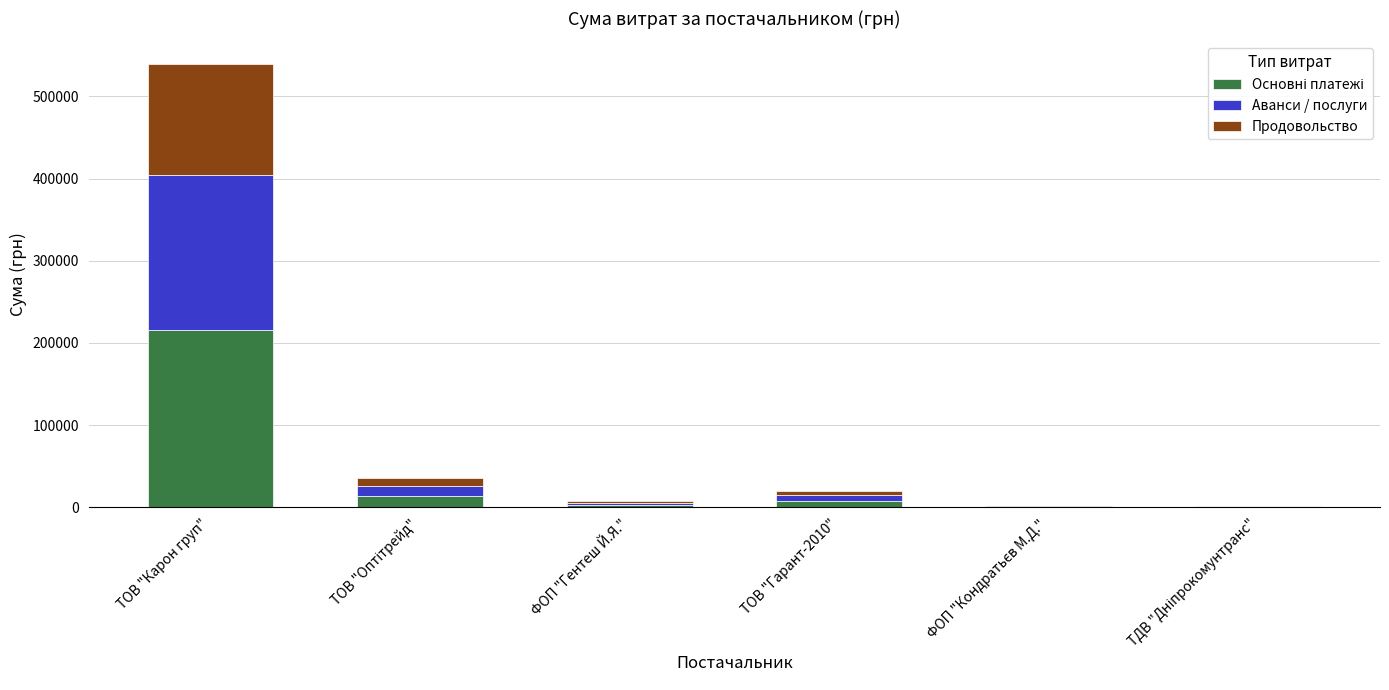

At which category is the sum across all series the highest?

ТОВ "Карон груп"